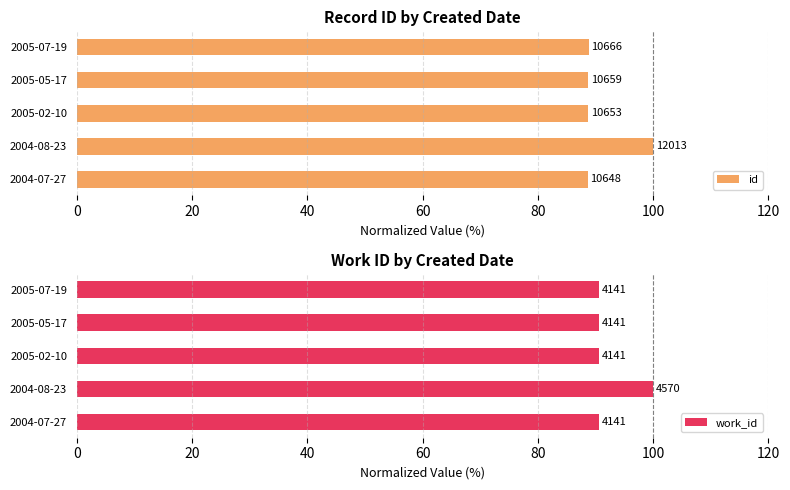

What is the difference between the second highest and second lowest values in the id series?

0.1